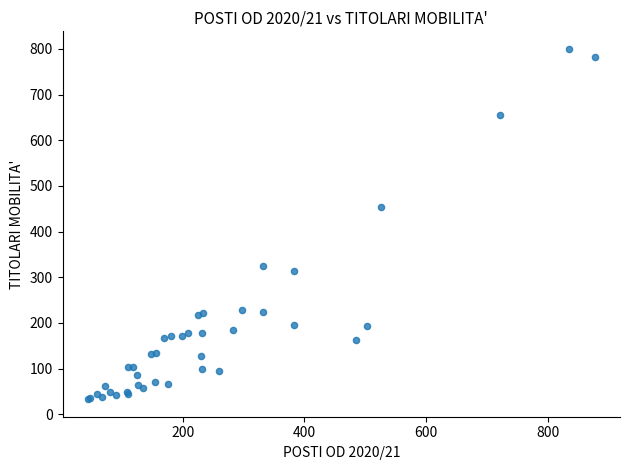

What Y value in the scatter plot is closest to 416?

454